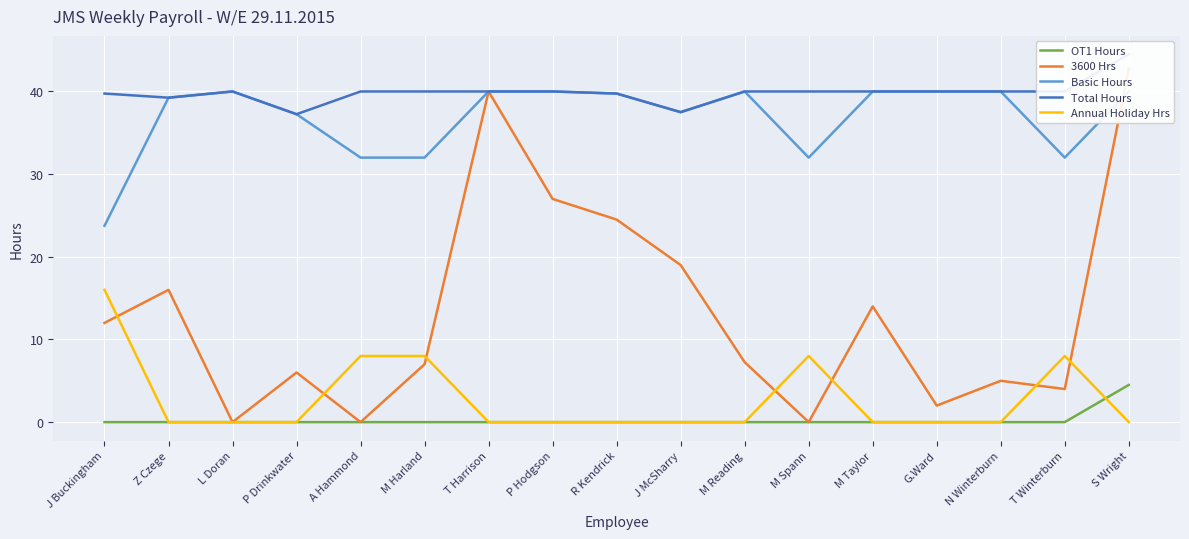

The OT1 Hours series shows 0.0 at M Reading. True or false?

True